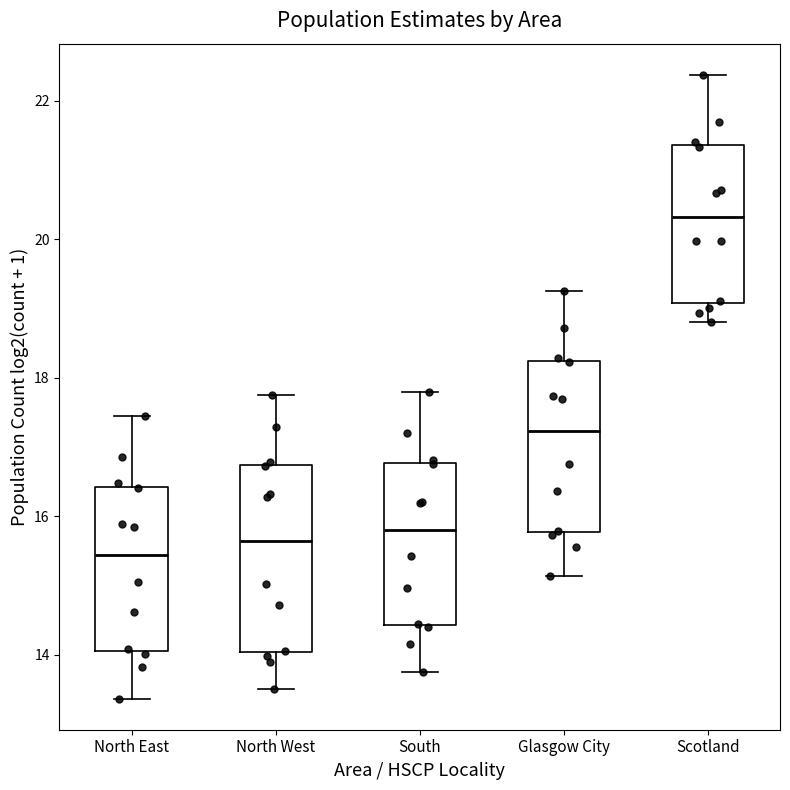

Where does the median line of the box for South sit on the y-axis? The values are not printed on the chart, so give them approximately, as read against the axis.

15.8